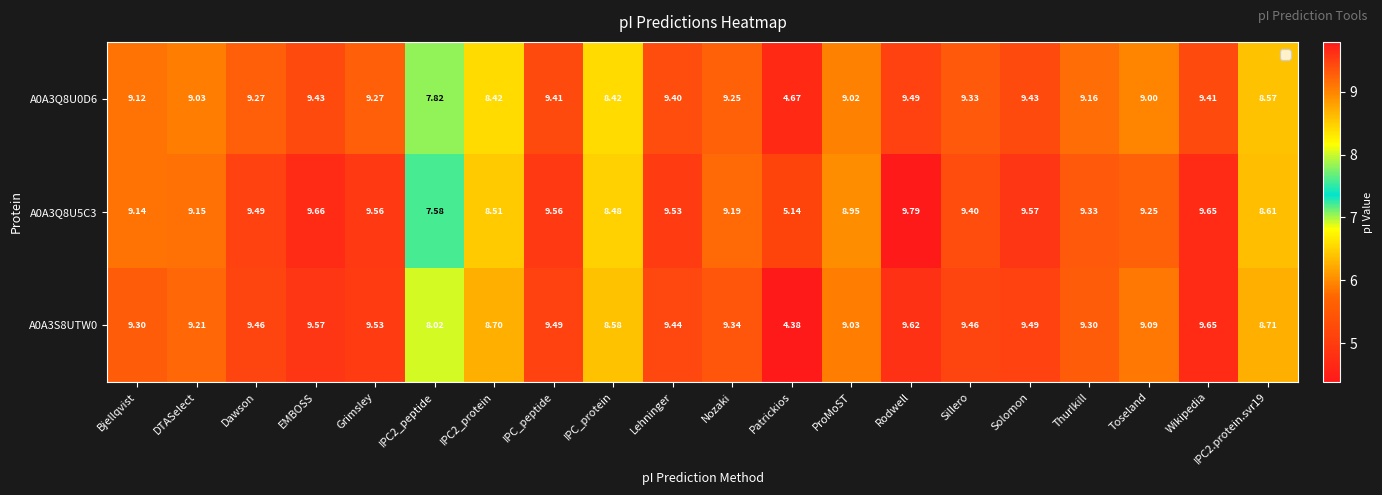

Which series has the widest spread of values?

A0A3S8UTW0